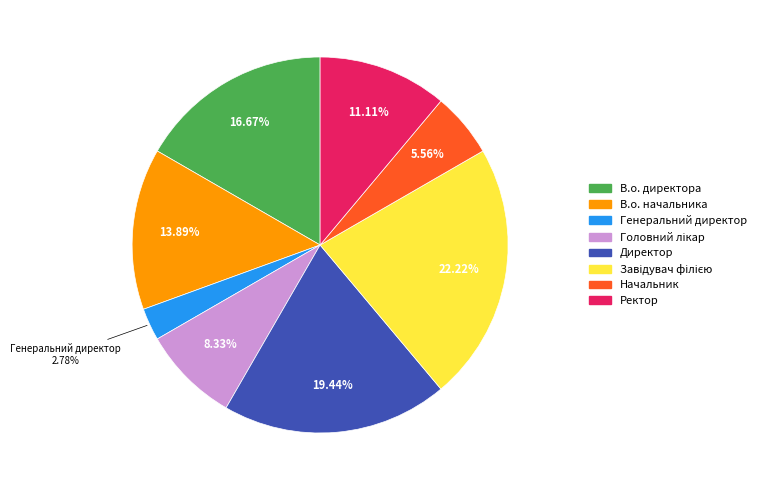

To the nearest percent, what portion does Директор represent?

19%